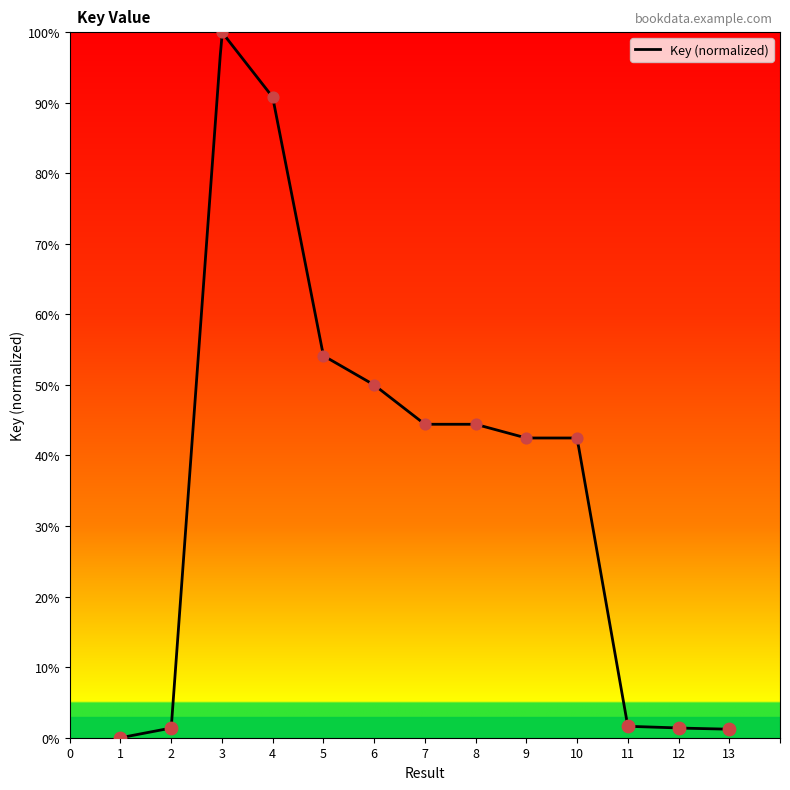

What is the change in value from 6 to 12?

-48.6